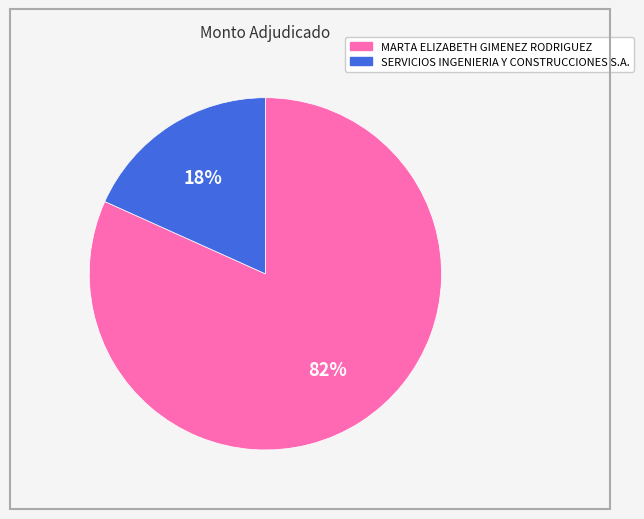

Is the sum of MARTA ELIZABETH GIMENEZ RODRIGUEZ and SERVICIOS INGENIERIA Y CONSTRUCCIONES S.A. greater than half?

Yes